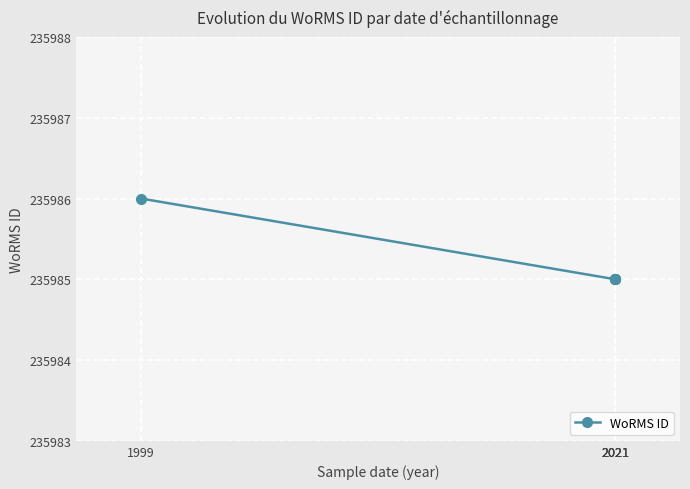

Approximately how many times larger is the value at 2021 compared to 1999?

1.0